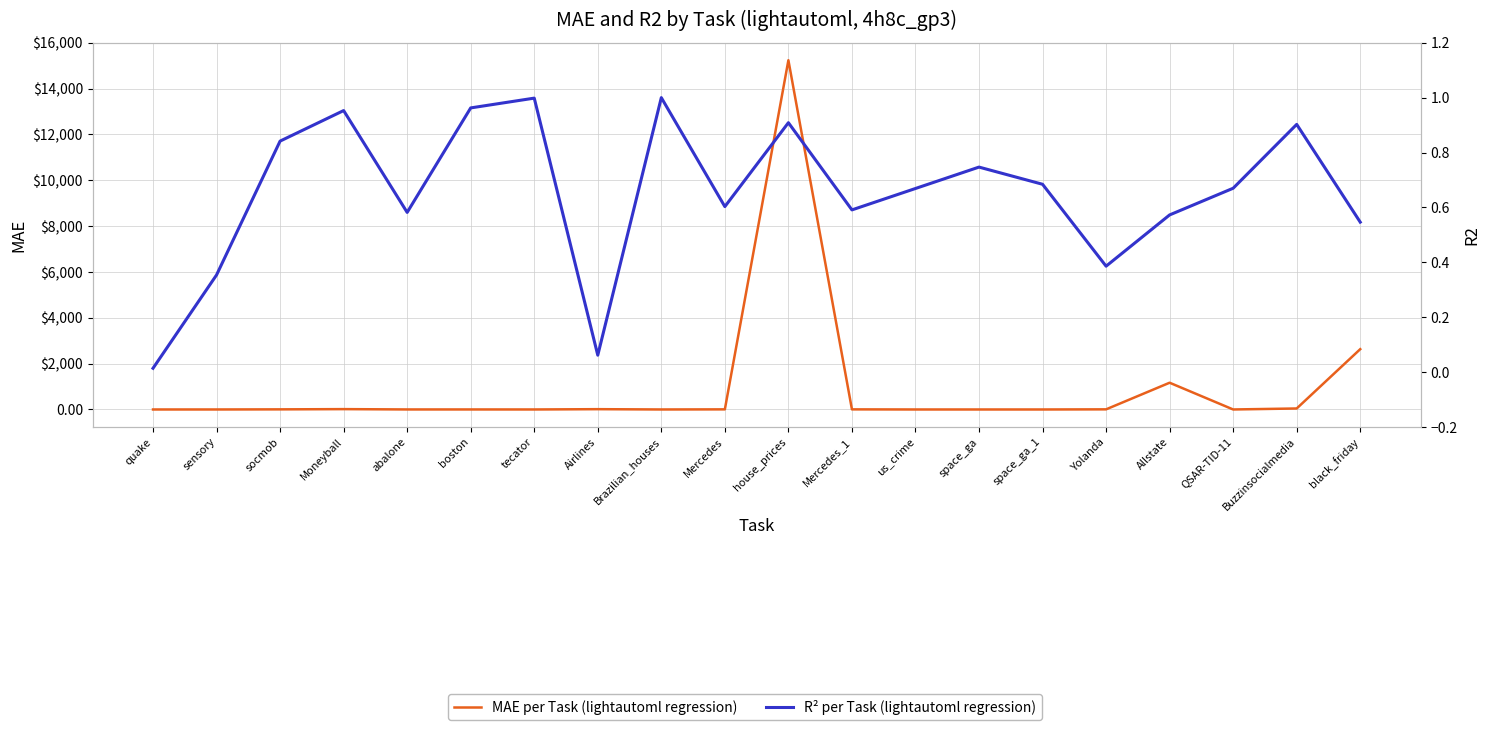

Does the chart display data point markers on the line(s)?

No